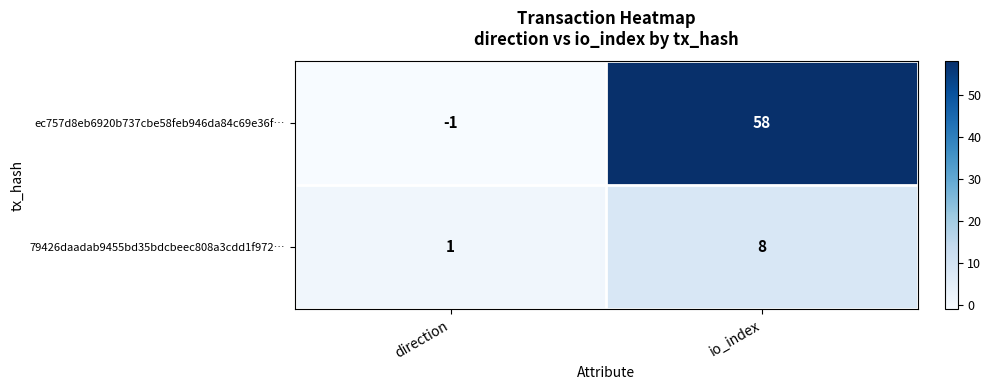

Which series has the widest spread of values?

ec757d8eb6920b737cbe58feb946da84c69e36f…